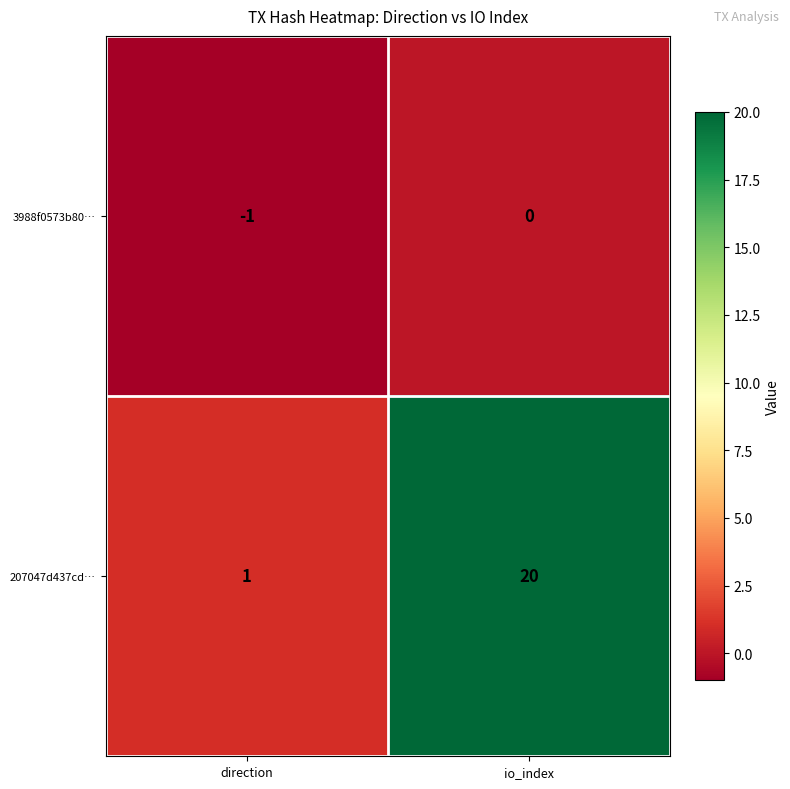

Is it true that 207047d437cd… equals 10 at io_index?

False